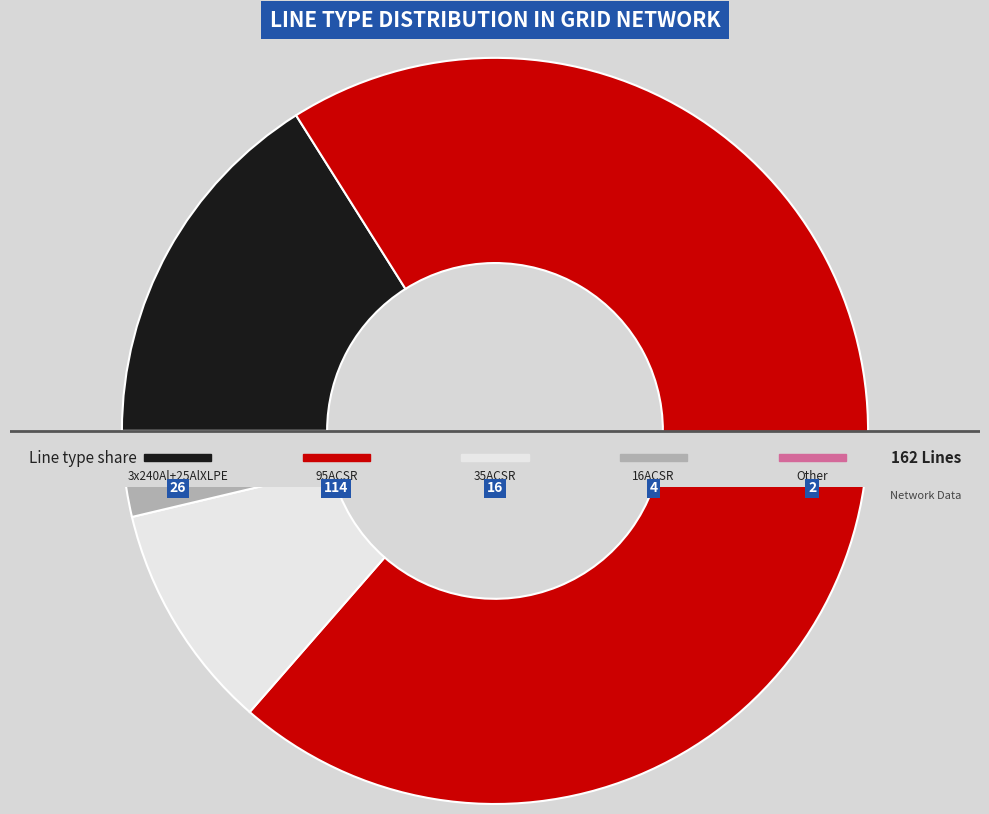

Which has a higher value, Other or 95ACSR?

95ACSR